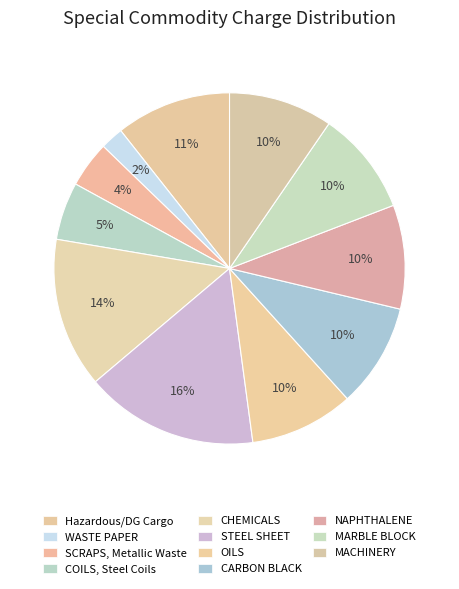

Which slice is the smallest?

WASTE PAPER